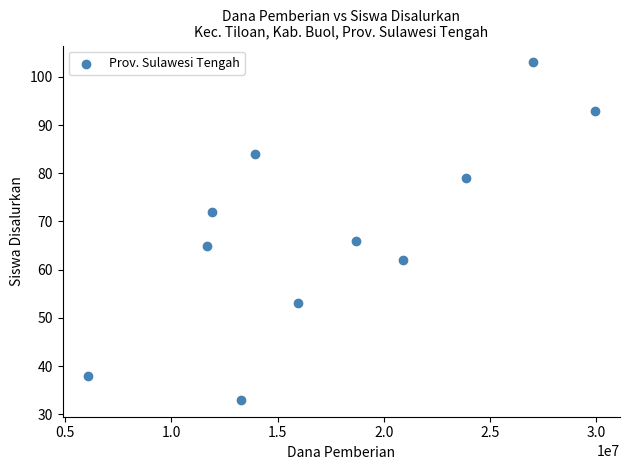

What is the average Y value?

68